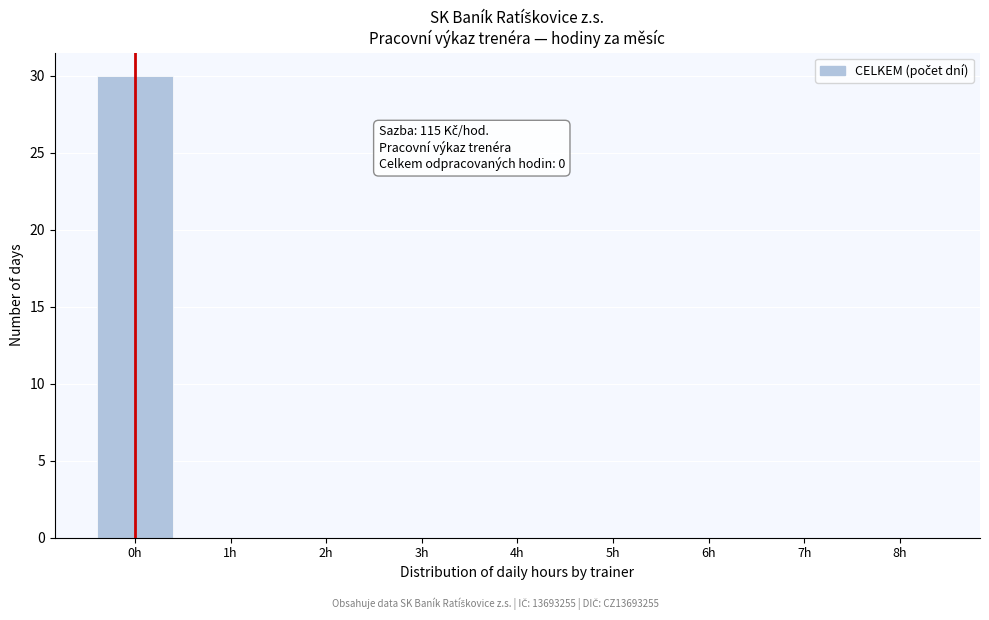

Over which range of the x-axis is the bar tallest?

-0.5 to 0.5